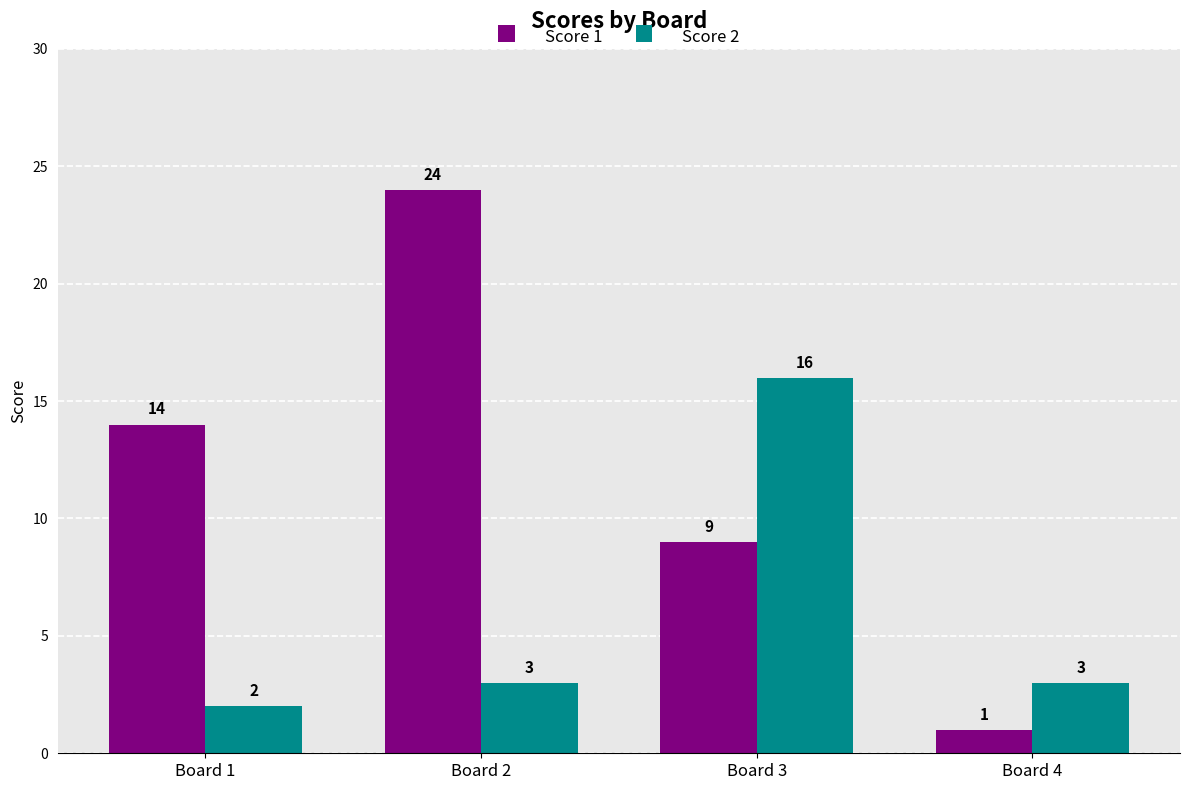

What is the approximate value of Score 2 at Board 3?

16